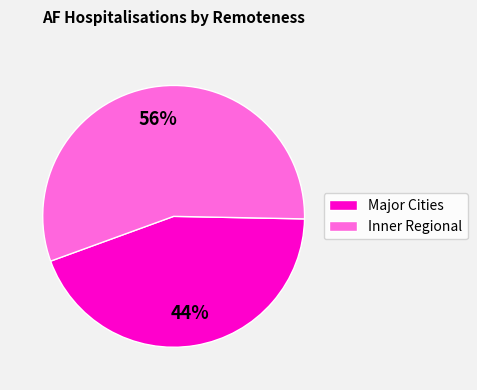

Does any single category account for the majority?

Yes